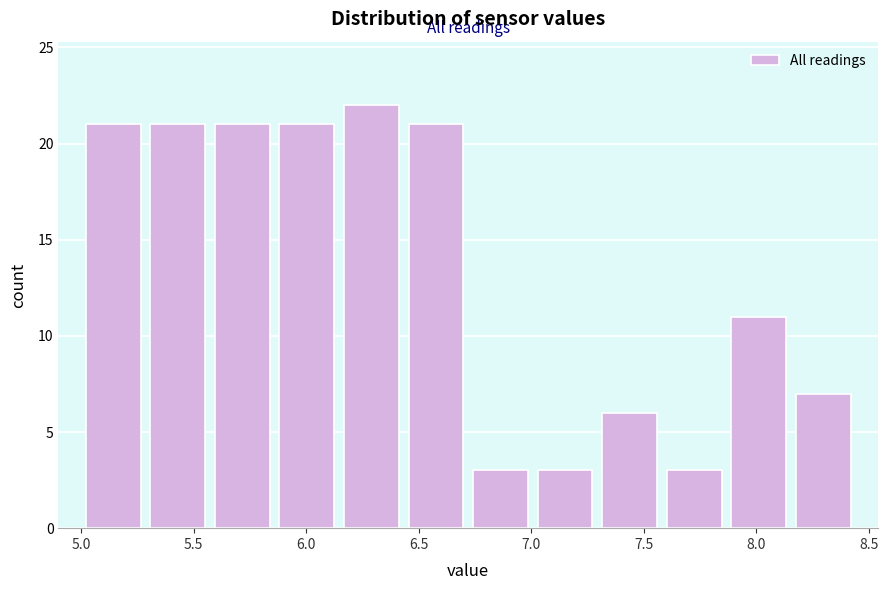

Reading left to right, list every bar in this chart as the range it spans on the x-axis followed by its height. Neither the bar edges nor the heights are printed on the chart, so give them approximately, as read against the axes.

5.00 to 5.30: 21
5.30 to 5.55: 21
5.55 to 5.85: 21
5.85 to 6.15: 21
6.15 to 6.45: 22
6.45 to 6.70: 21
6.70 to 7.00: 3
7.00 to 7.30: 3
7.30 to 7.60: 6
7.60 to 7.85: 3
7.85 to 8.15: 11
8.15 to 8.45: 7